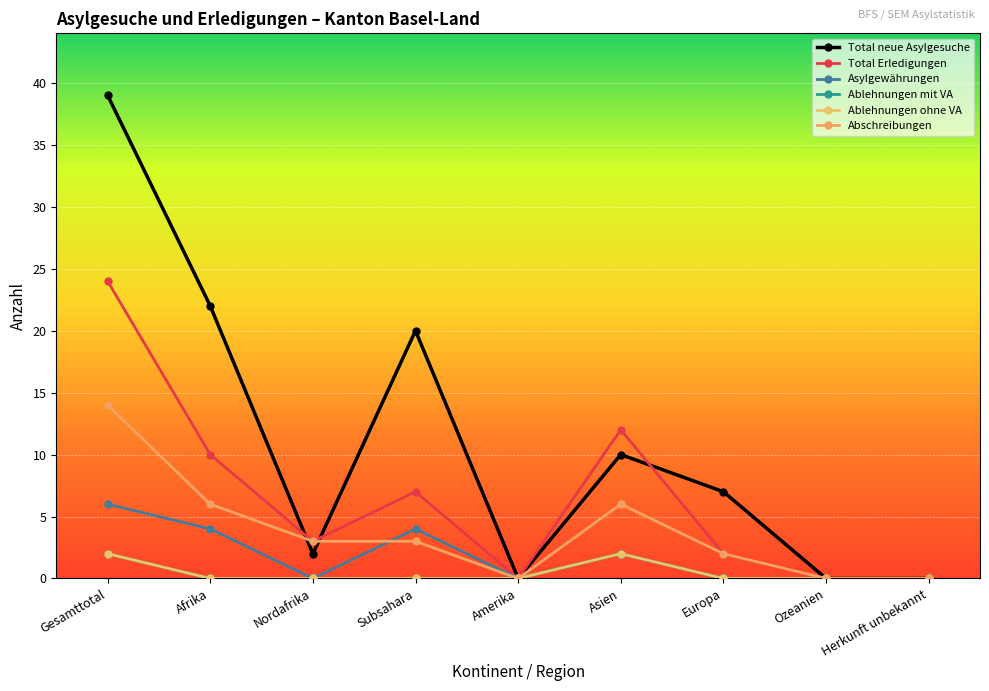

Does the chart have visible grid lines?

Yes